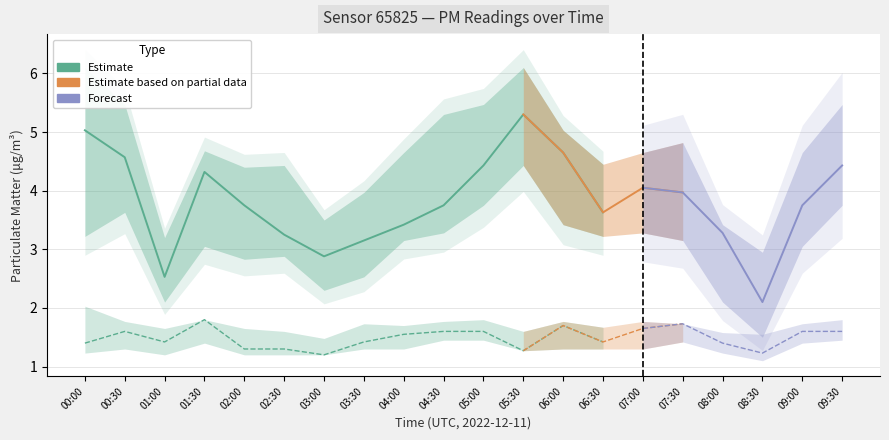

True or false: P2 and P1 cross at least once.

False